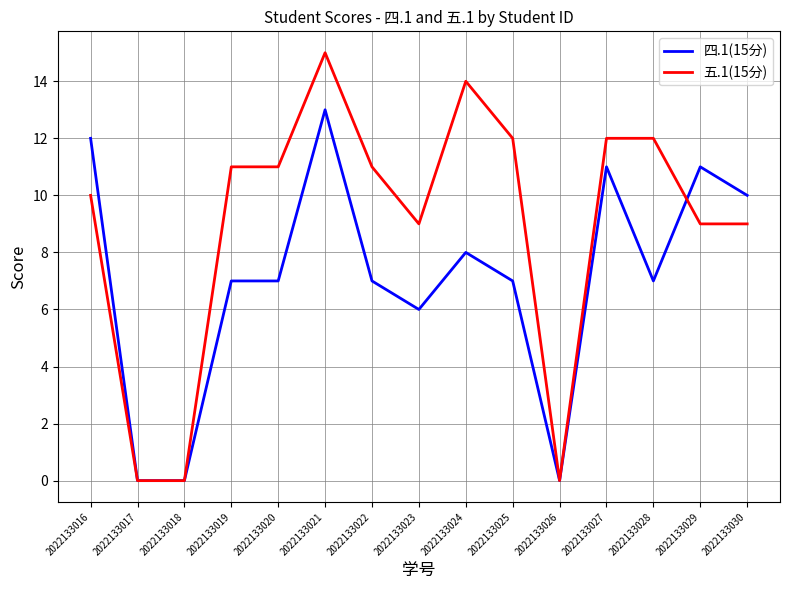

At which category is the sum across all series the highest?

2022133021